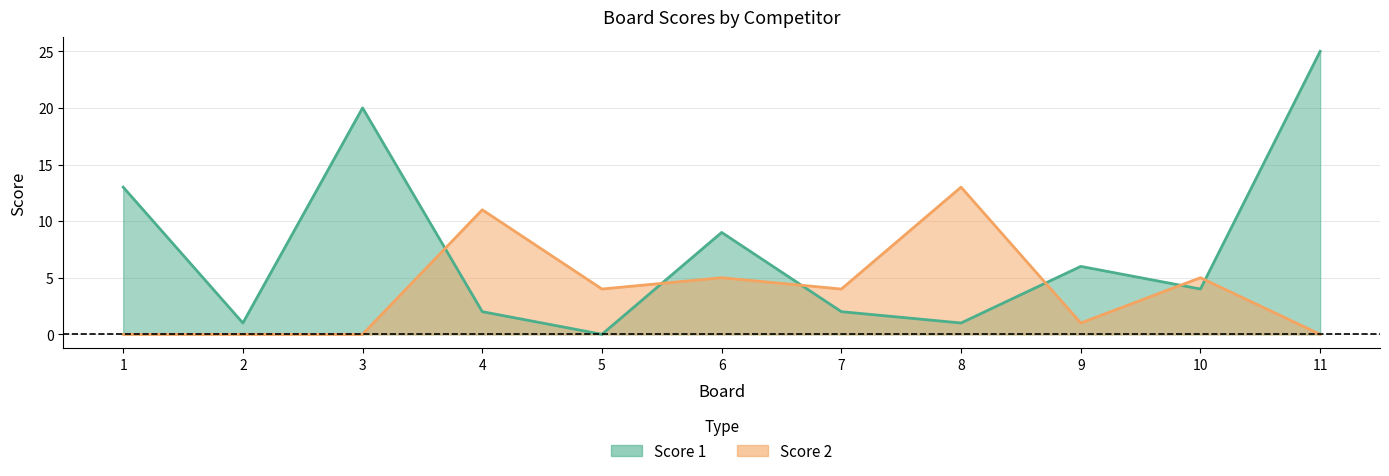

What is the value of the Score 2 point at the 9th from the left?

1